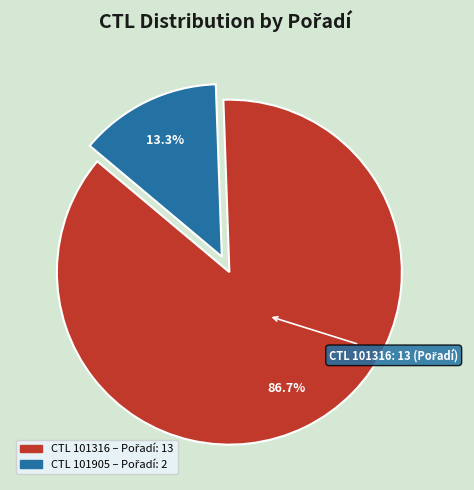

Is there a majority slice in this chart?

Yes